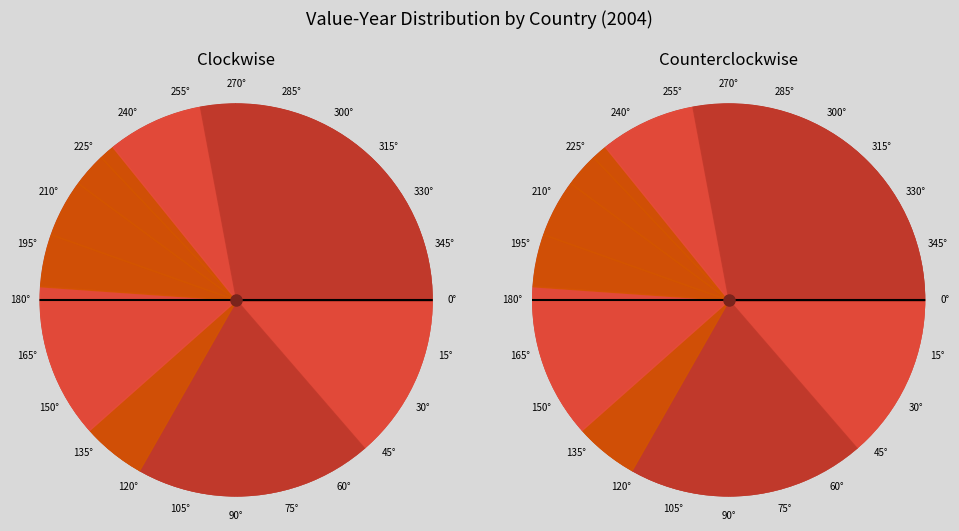

Which category has the biggest portion of the pie?

Country 304